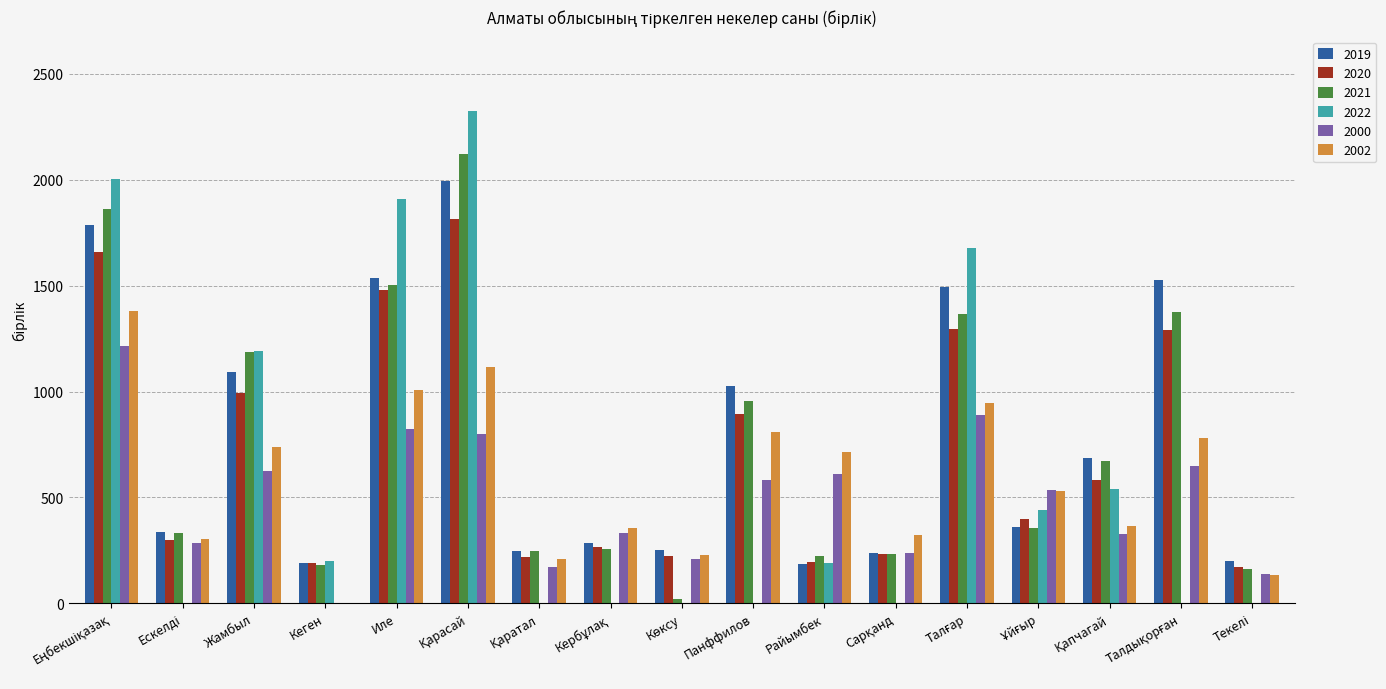

Is the value of 2020 at Кеген greater than the value of 2019 at Панффилов?

No